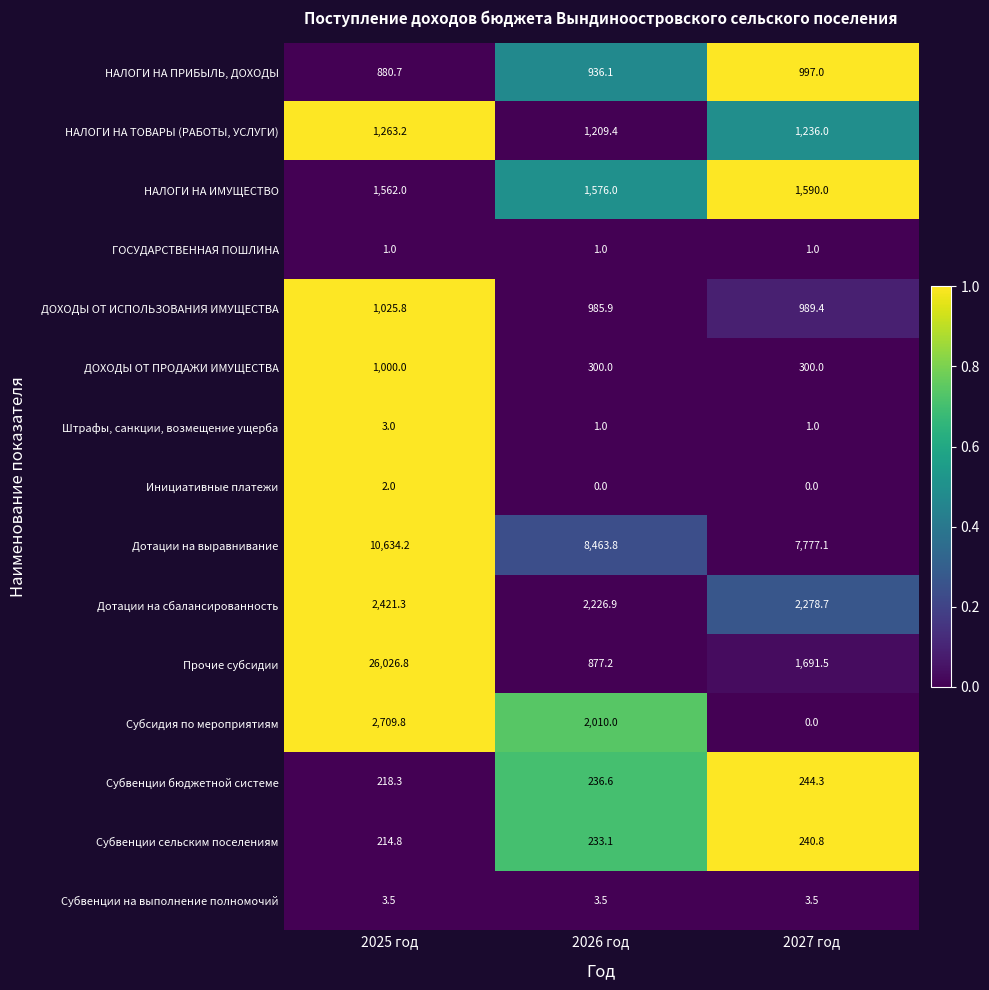

Rank the categories by Прочие субсидии value from highest to lowest.

2025 год, 2027 год, 2026 год